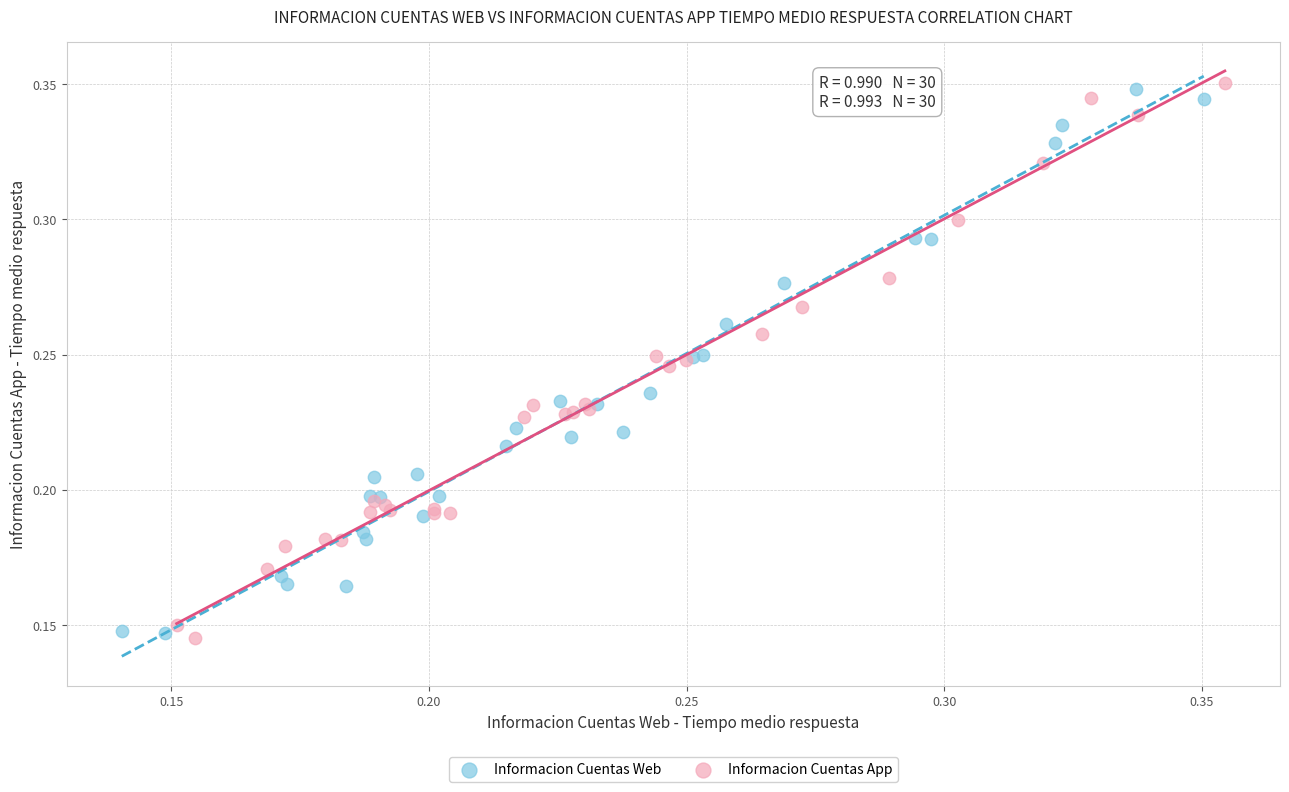

What are all the series names shown in the legend?

Informacion Cuentas Web, Informacion Cuentas App